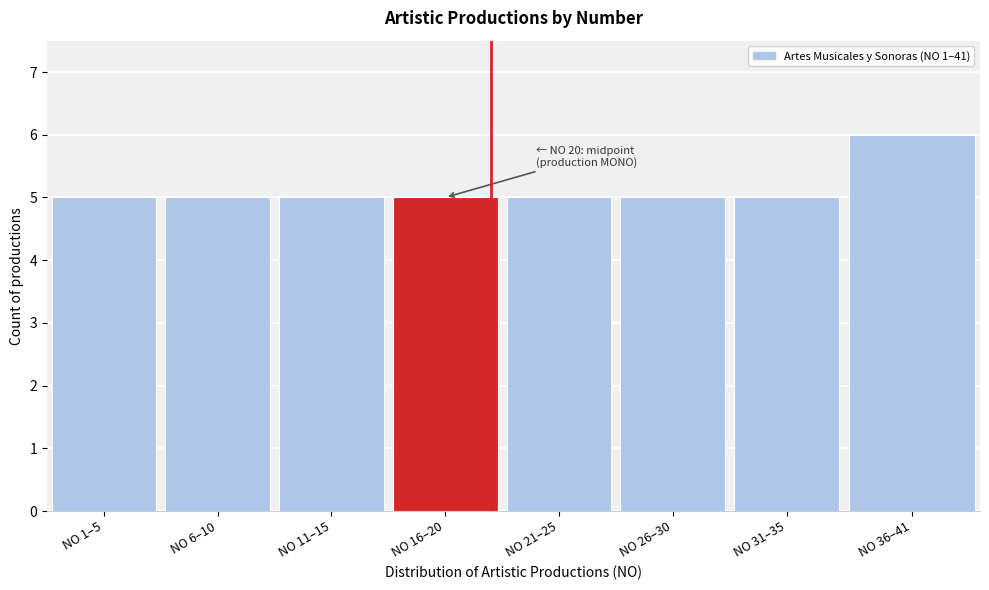

Reading right to left, extract all data points from this chart.

6	5	5	5	5	5	5	5